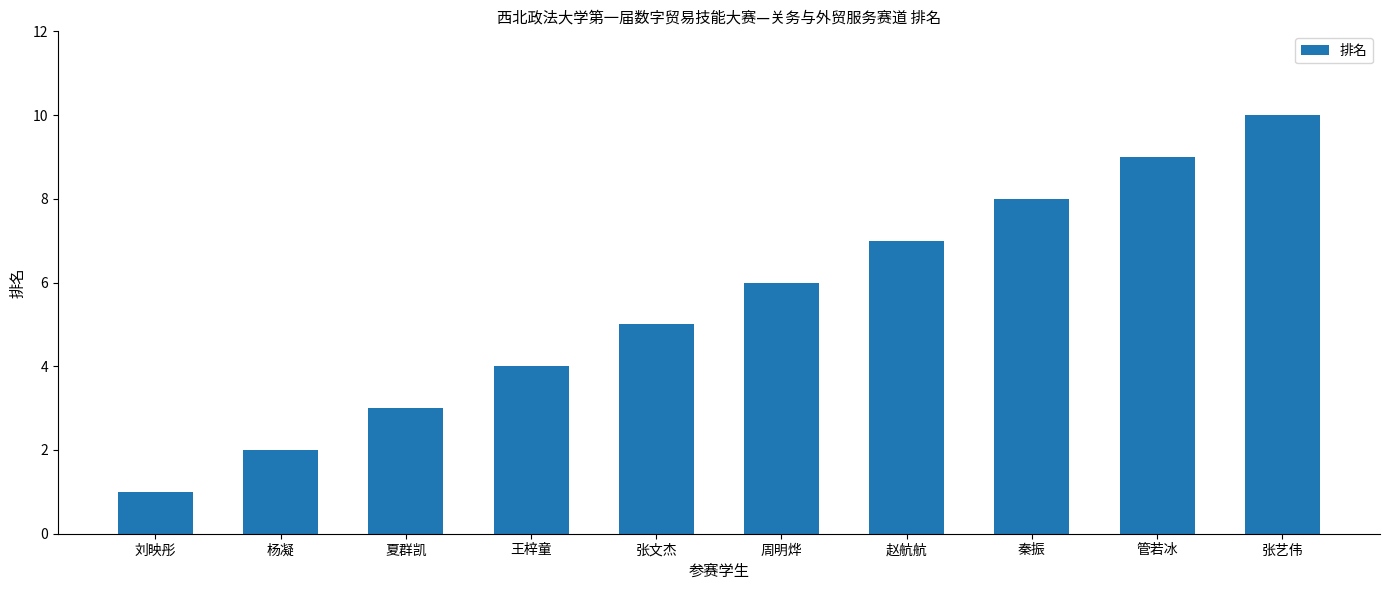

What is the label of the 4th bar from the left?

王梓童